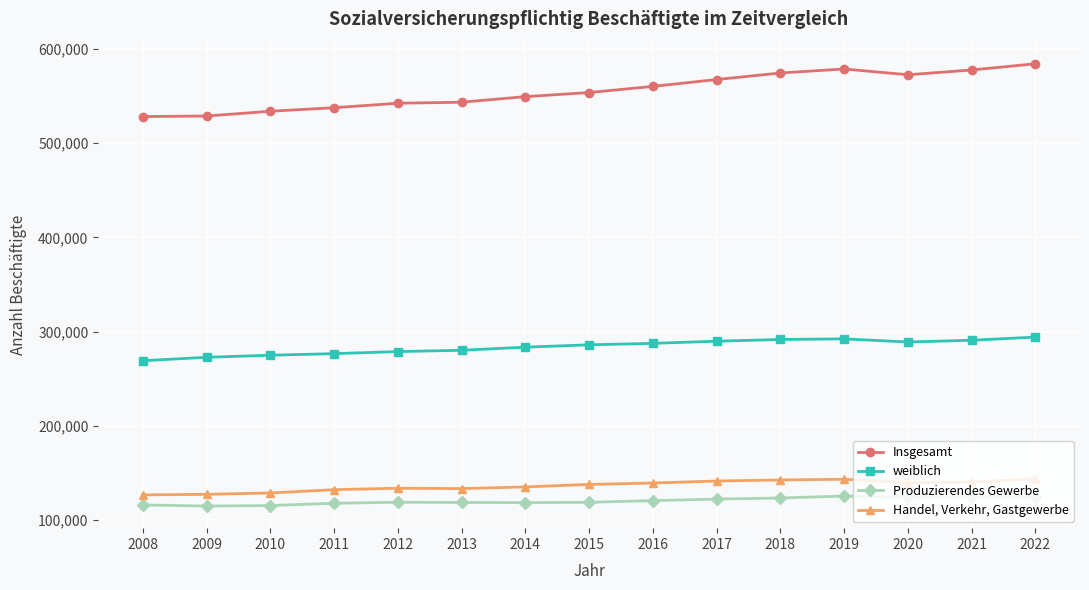

What is the value of the Produzierendes Gewerbe point at the 9th from the left?

120663